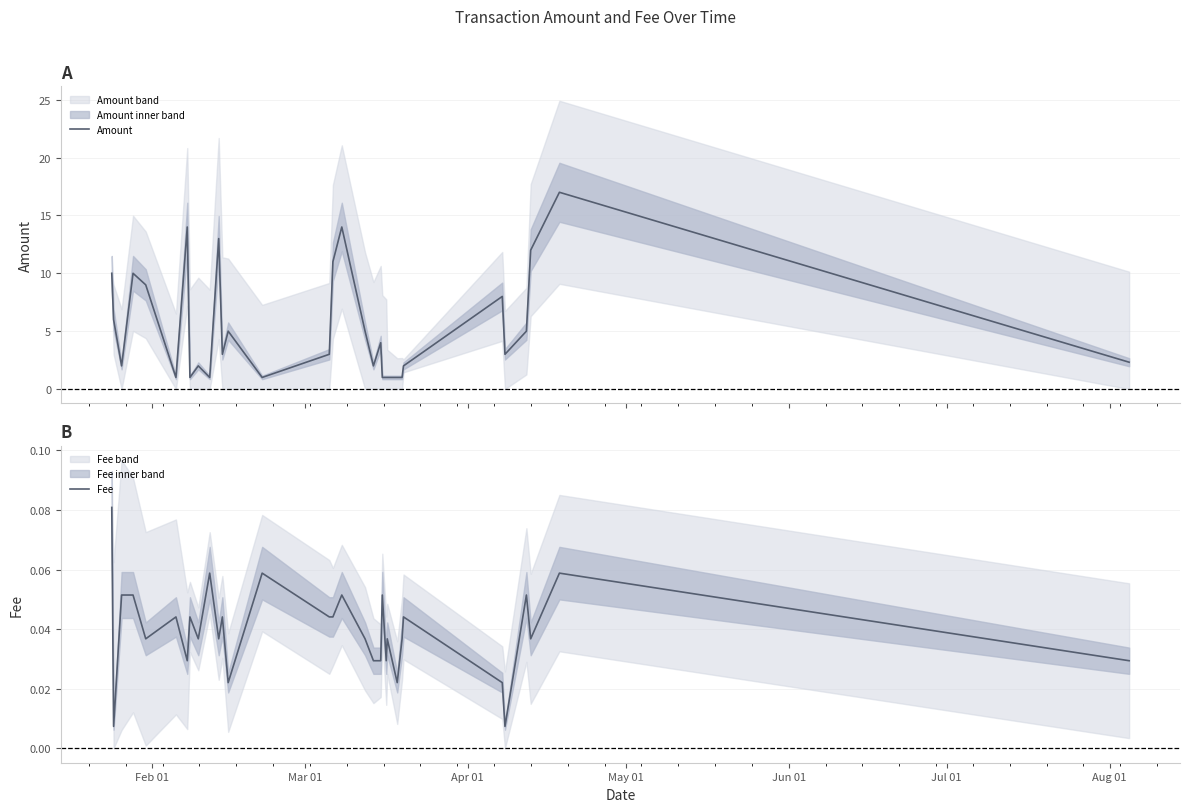

What is the lowest value of the Amount series?

1.0